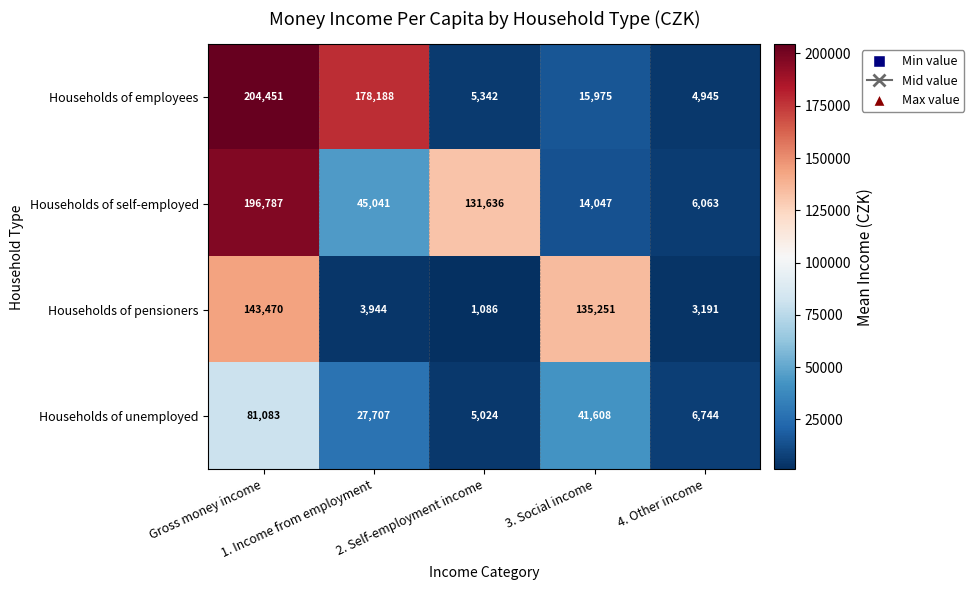

What is the sum of all Households of employees values?

408901